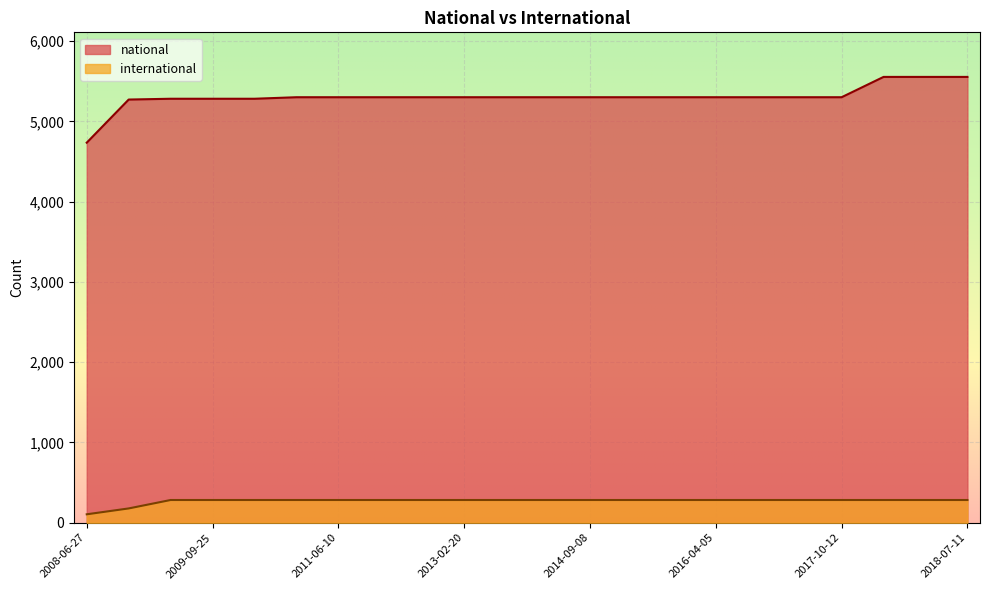

What is the sum of all international values?

5943